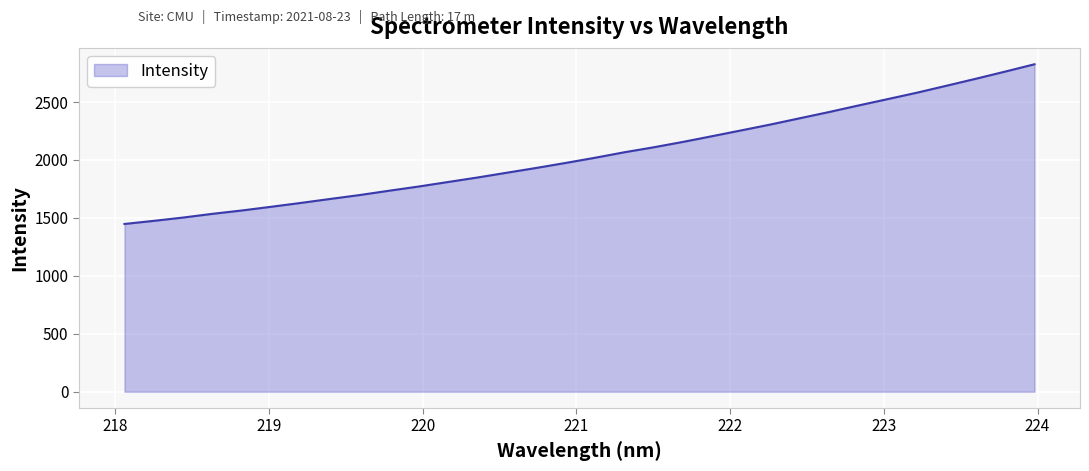

What is the difference between the maximum and minimum values?

1378.5